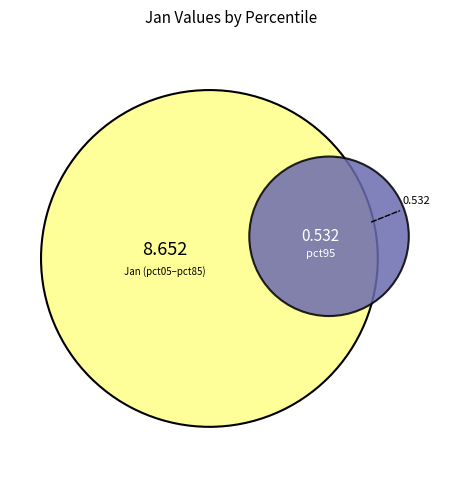

Is there any slice that represents more than half of the pie?

No